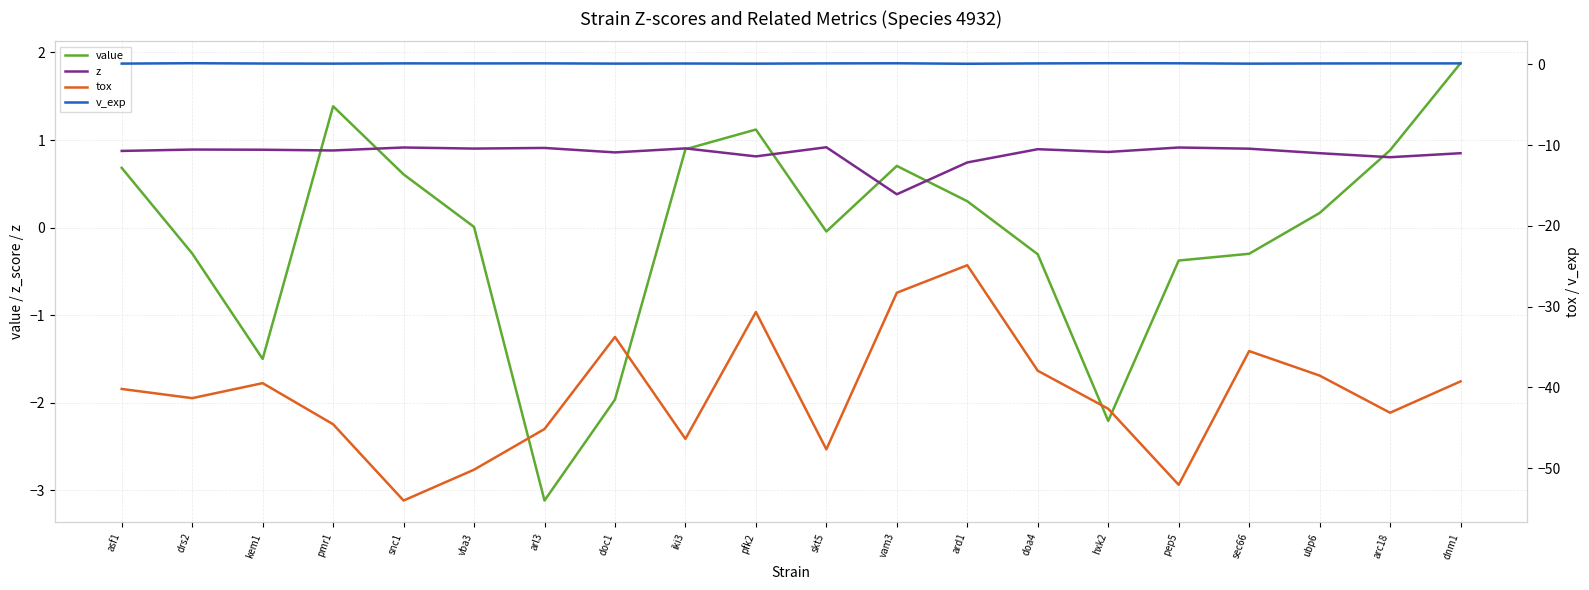

At which category is the sum across all series the highest?

ard1